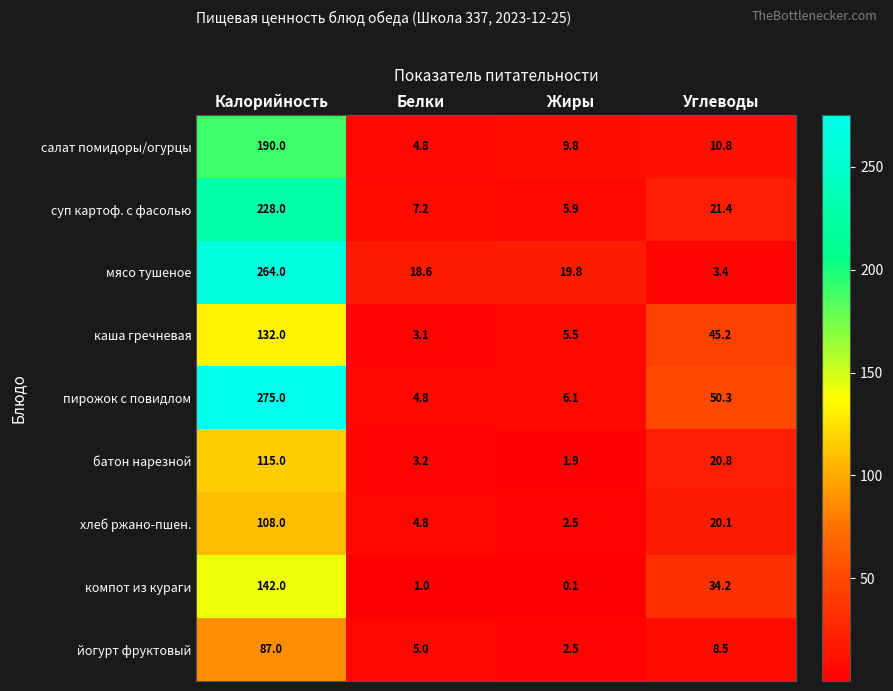

At which label does пирожок с повидлом first exceed 50?

Калорийность